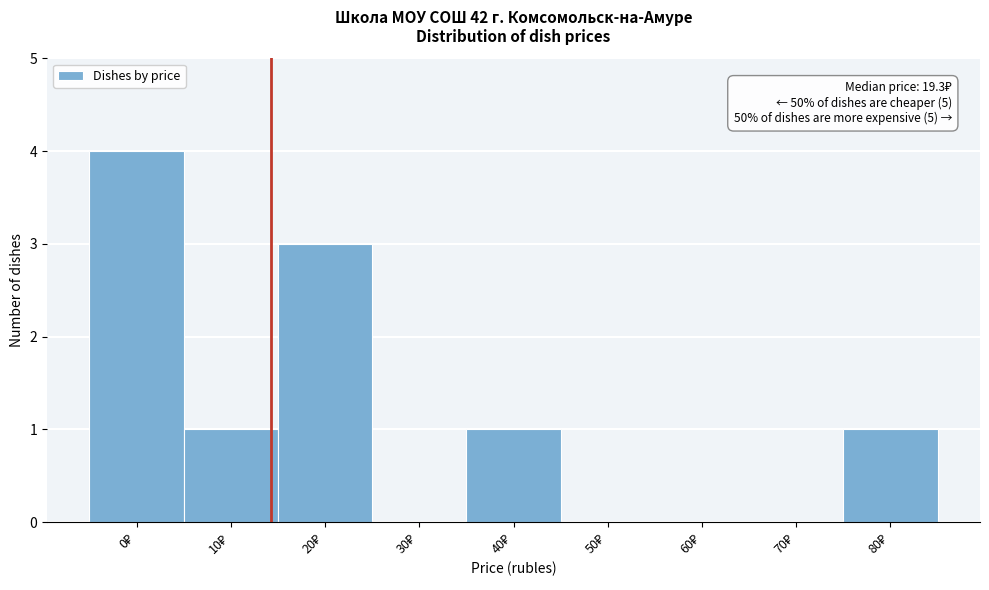

What is the maximum value shown in the chart?

4